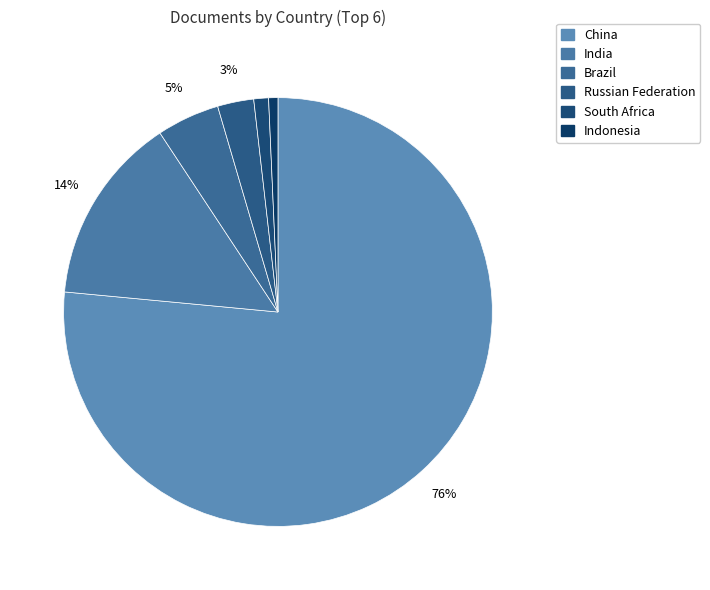

To the nearest percent, what percentage of the pie is China?

76%